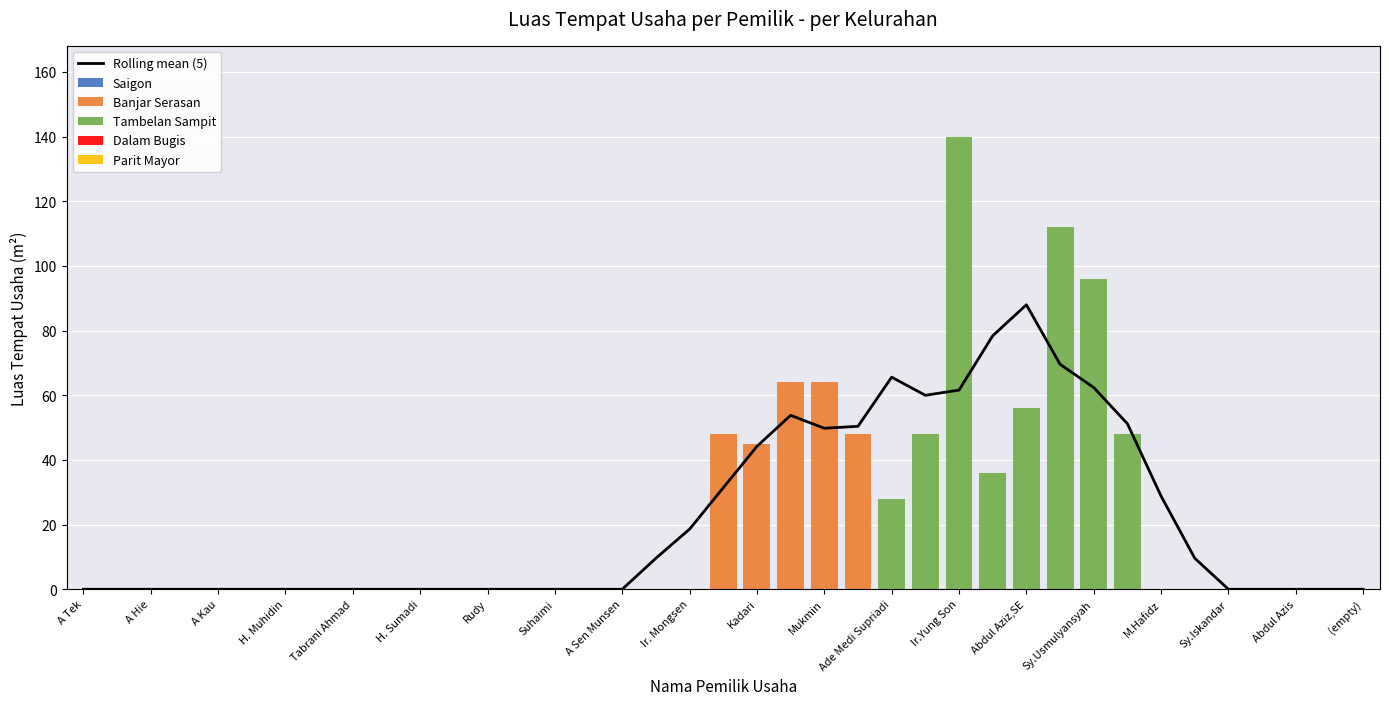

What is the highest value of the Tambelan Sampit series?

140.0